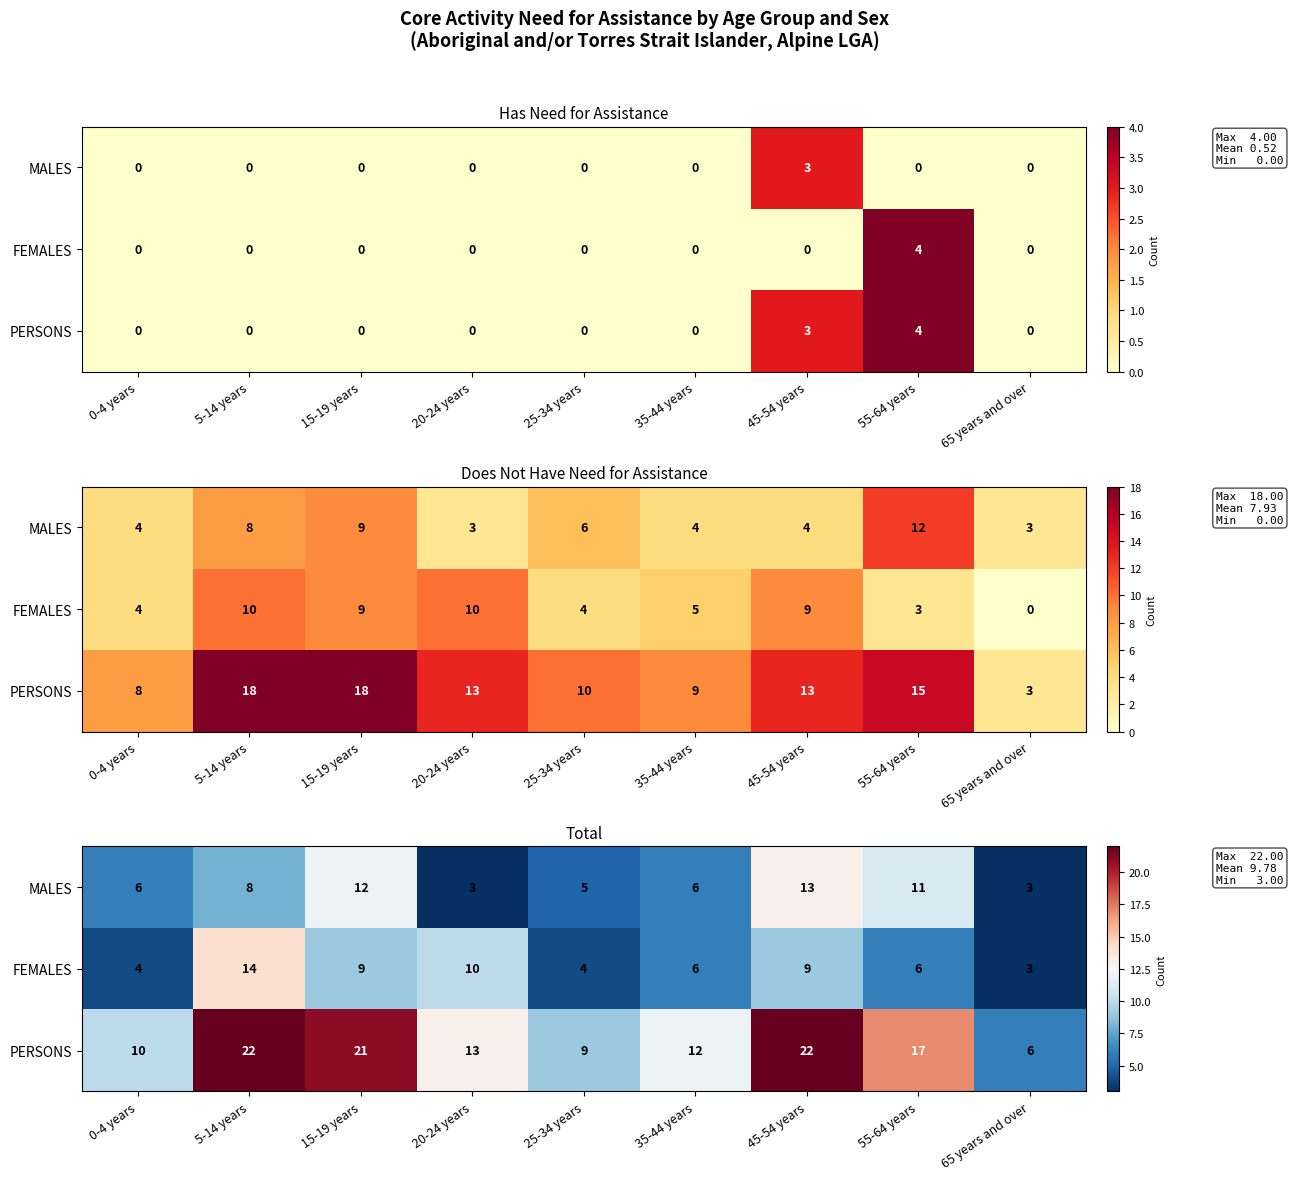

At which category does the chart reach its minimum across all series?

20-24 years